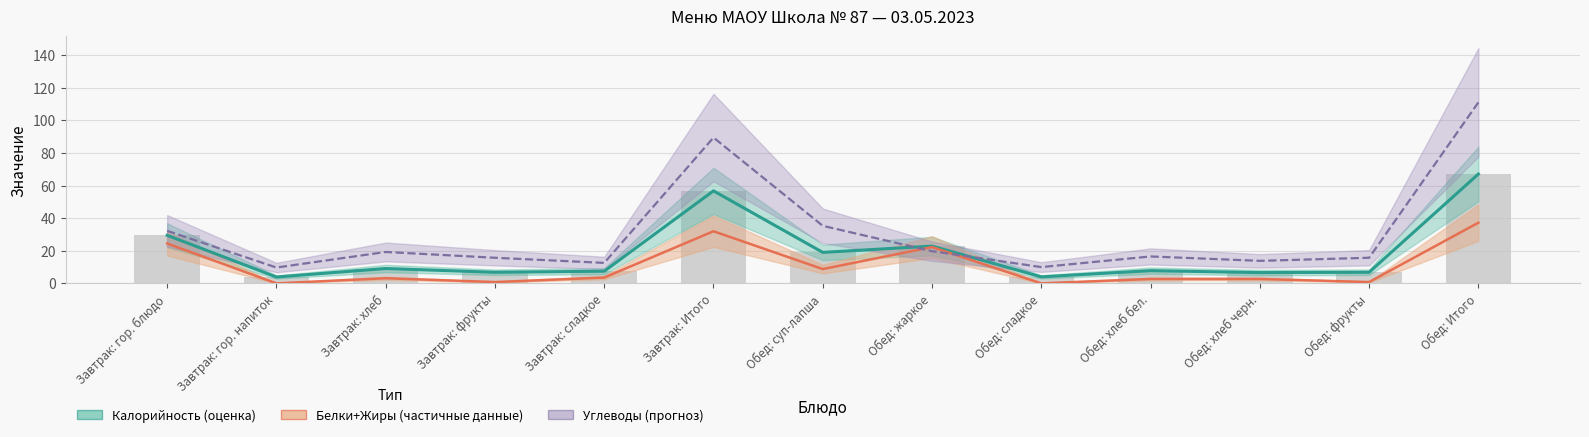

Rank the series at Обед: суп-лапша from lowest to highest value.

Белки, Калорийность, Углеводы